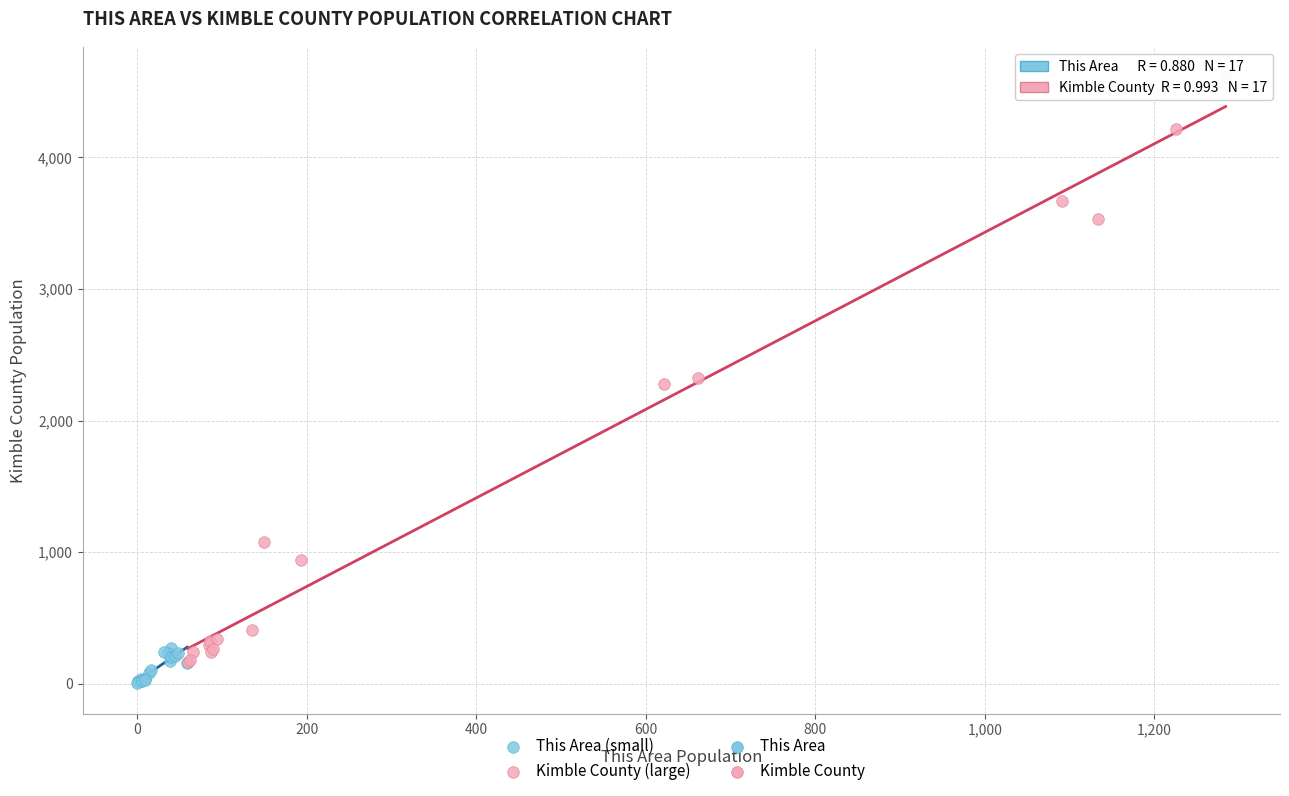

Which series reaches the maximum Y coordinate?

Kimble County (large)